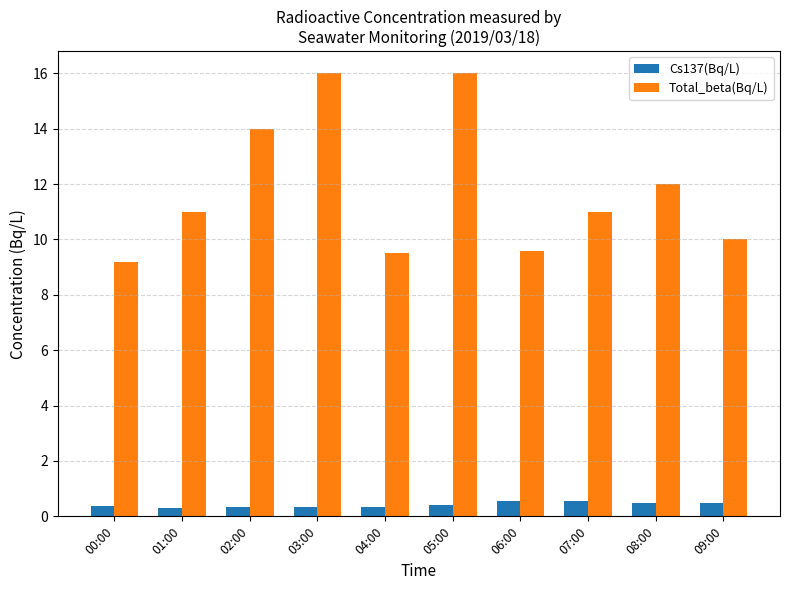

What is the difference between the maximum and second lowest values in the Total_beta(Bq/L) series?

6.5